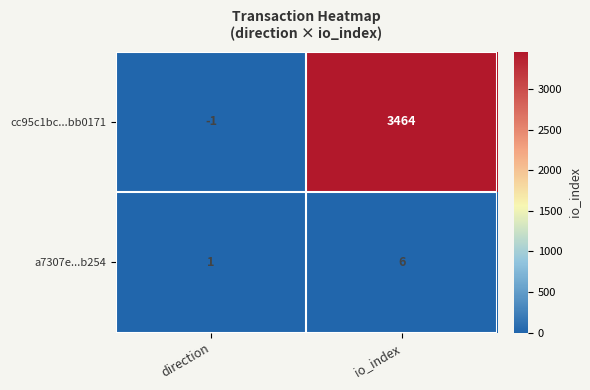

The a7307e...b254 series shows 1 at direction. True or false?

True